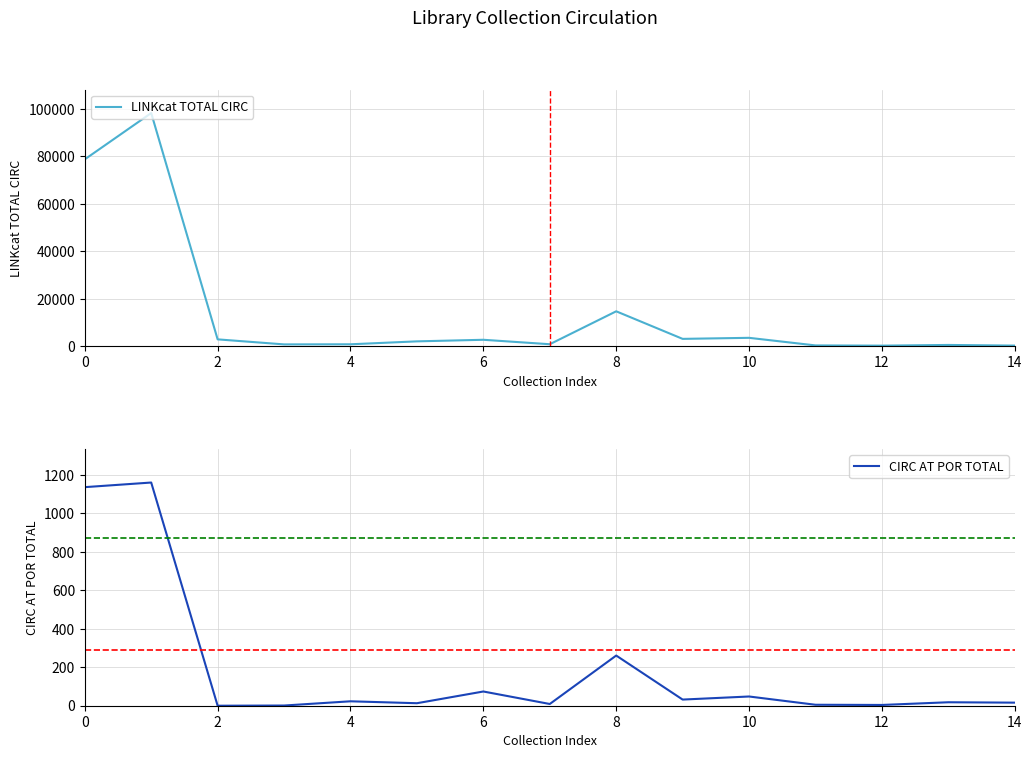

What is the highest value of the LINKcat TOTAL CIRC series?

98221